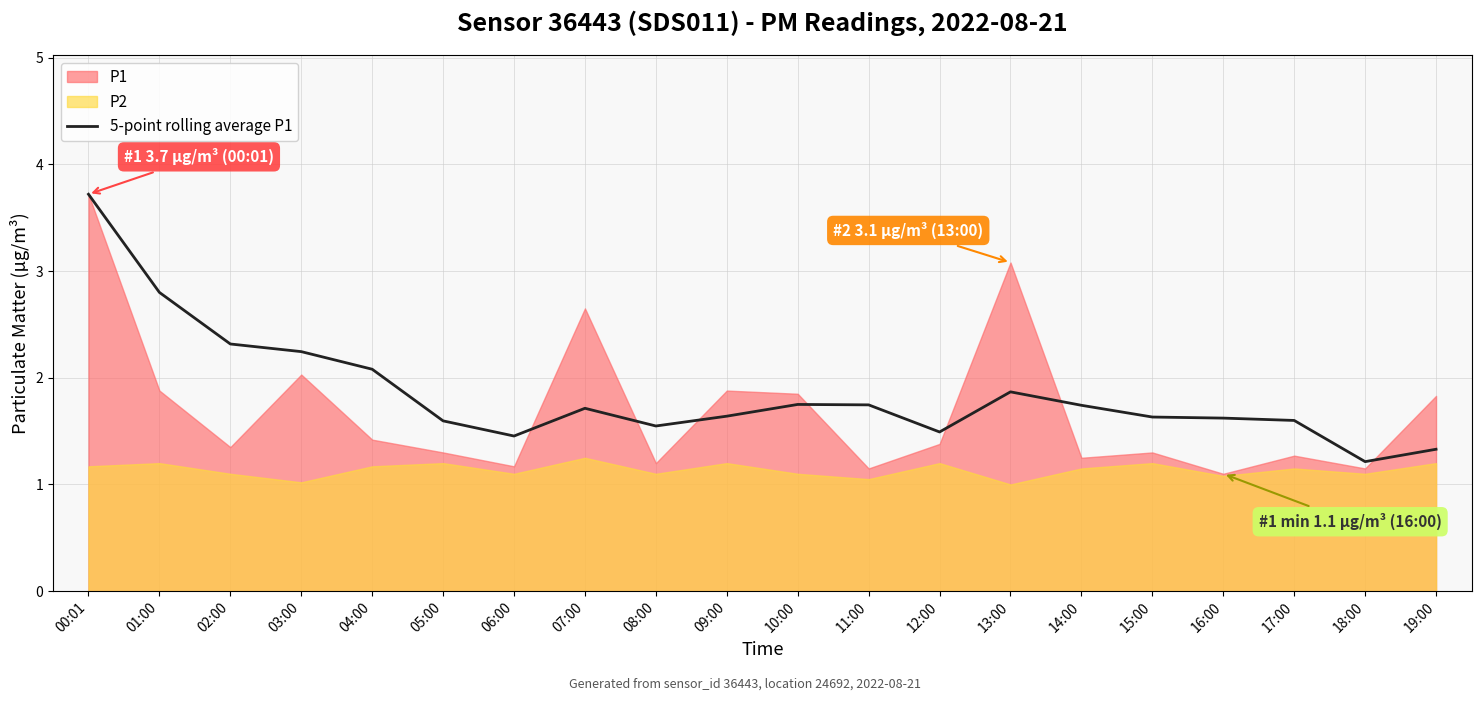

Reading right to left, transcribe all the data shown in this chart.

1.3	1.2	1.6	1.6	1.6	1.7	1.9	1.5	1.7	1.8	1.6	1.5	1.7	1.5	1.6	2.1	2.2	2.3	2.8	3.7